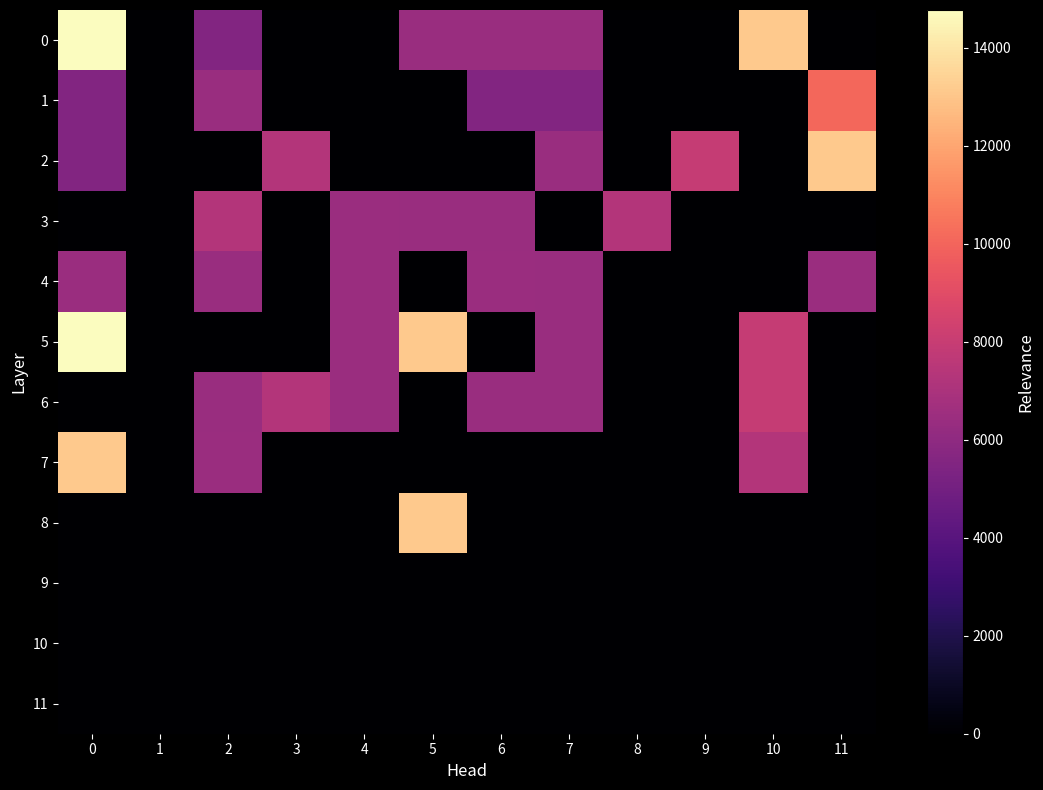

What is the total value across all series at 3?

14564